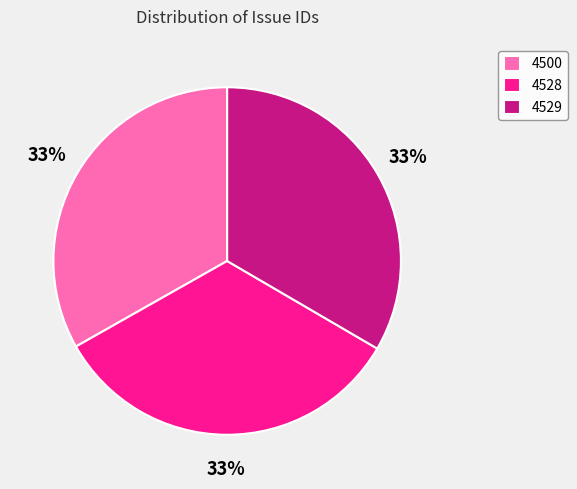

To the nearest percent, what percentage of the pie is 4529?

33%